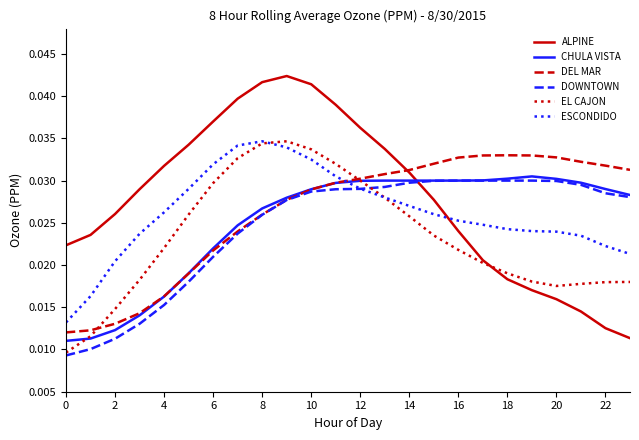

Does the chart display data point markers on the line(s)?

No